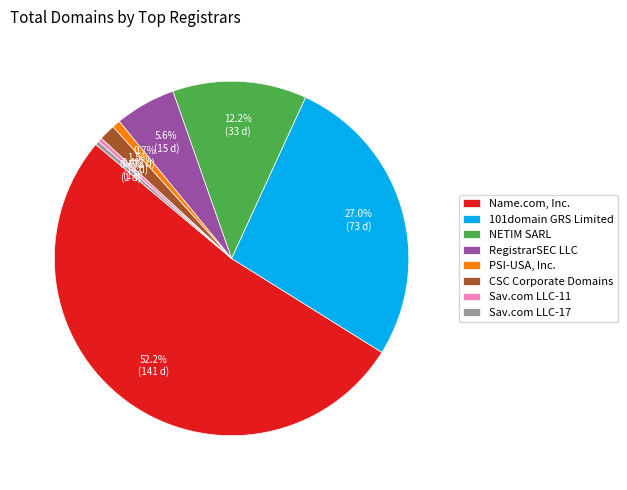

Which has a higher value, NETIM SARL or Name.com, Inc.?

Name.com, Inc.